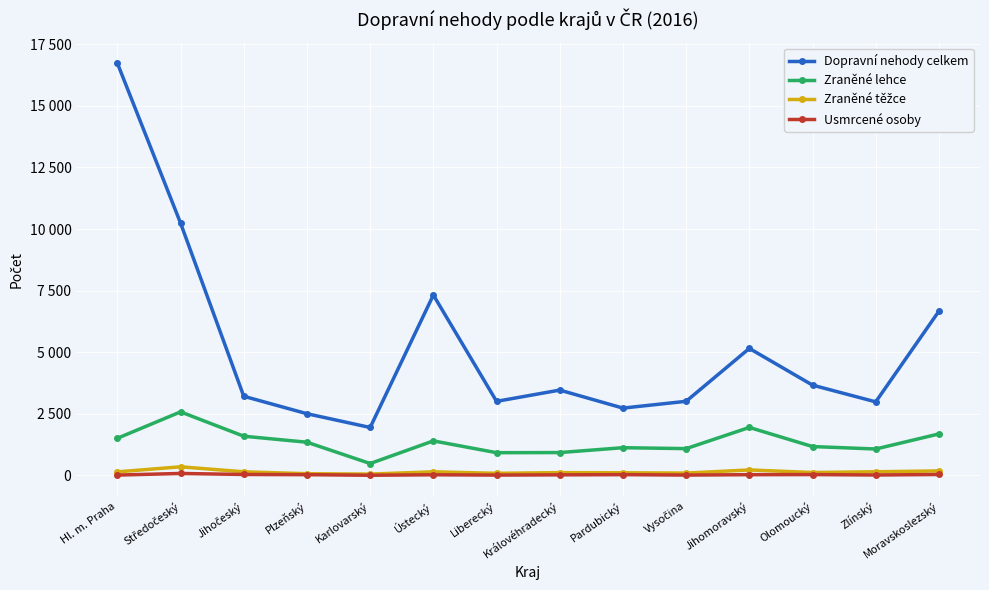

Does the chart display data point markers on the line(s)?

Yes